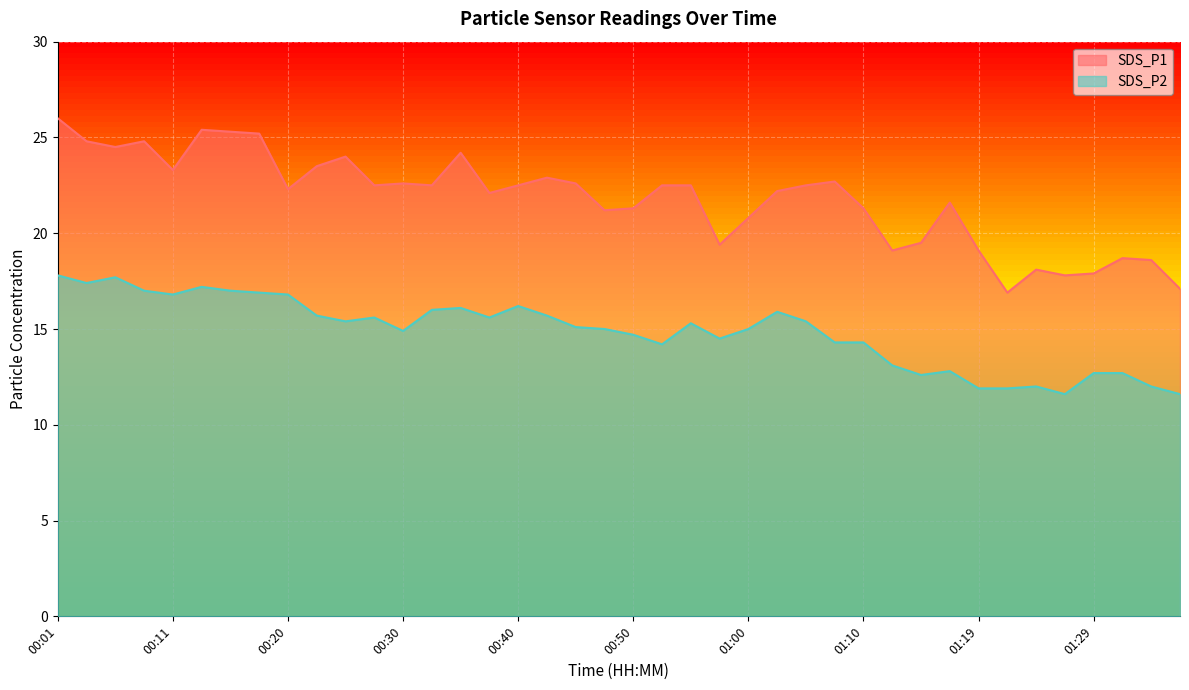

True or false: SDS_P1 and SDS_P2 cross at least once.

False